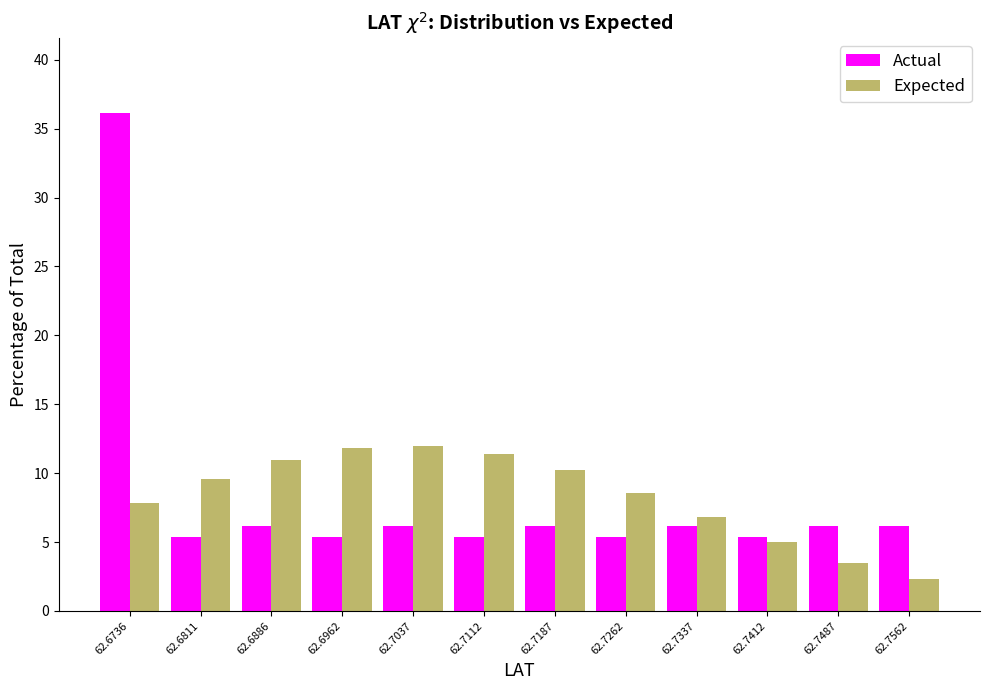

Reading left to right, list every range on the x-axis with the height of the bar of each series over it. Neither the bar edges nor the heights are printed on the chart, so give them approximately, as read against the axes.

62.670 to 62.677: Actual=36.0	Expected=8.0
62.677 to 62.685: Actual=5.5	Expected=9.5
62.685 to 62.692: Actual=6.0	Expected=11.0
62.692 to 62.700: Actual=5.5	Expected=12.0
62.700 to 62.707: Actual=6.0	Expected=12.0
62.707 to 62.715: Actual=5.5	Expected=11.5
62.715 to 62.722: Actual=6.0	Expected=10.0
62.722 to 62.730: Actual=5.5	Expected=8.5
62.730 to 62.737: Actual=6.0	Expected=7.0
62.737 to 62.745: Actual=5.5	Expected=5.0
62.745 to 62.752: Actual=6.0	Expected=3.5
62.752 to 62.760: Actual=6.0	Expected=2.5